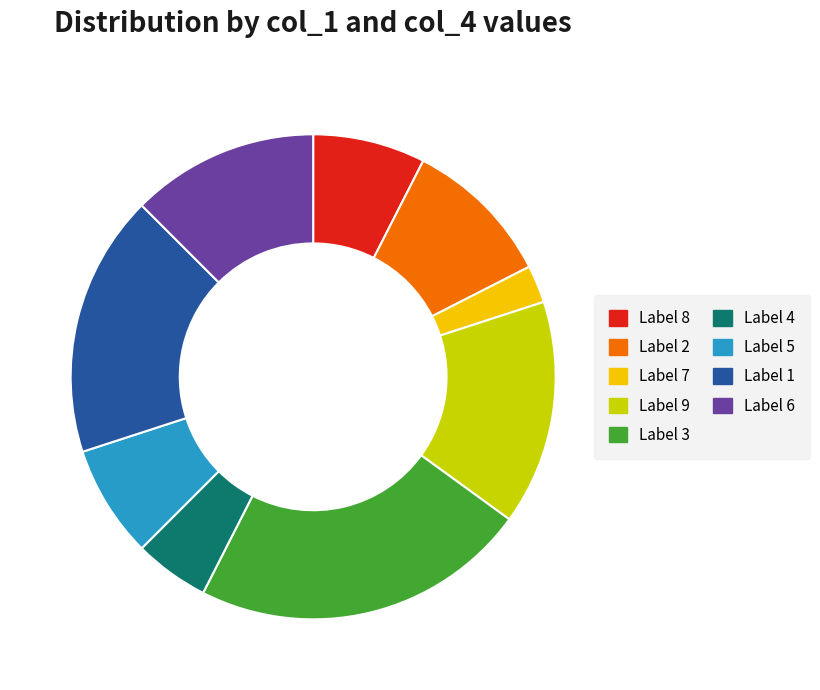

Does any single category account for the majority?

No